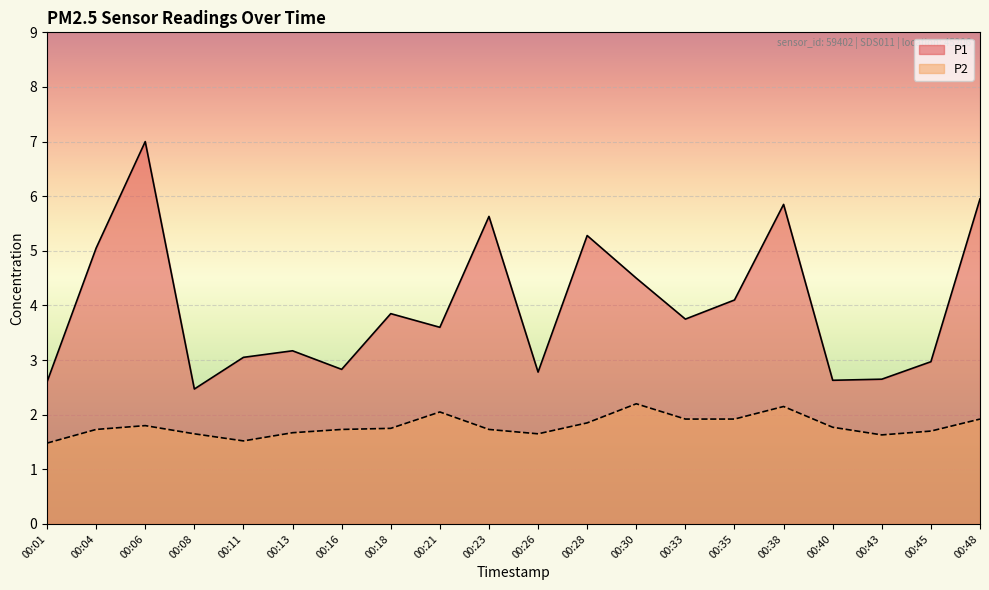

What is the difference between the P1 values at 00:26 and 00:16?

0.1